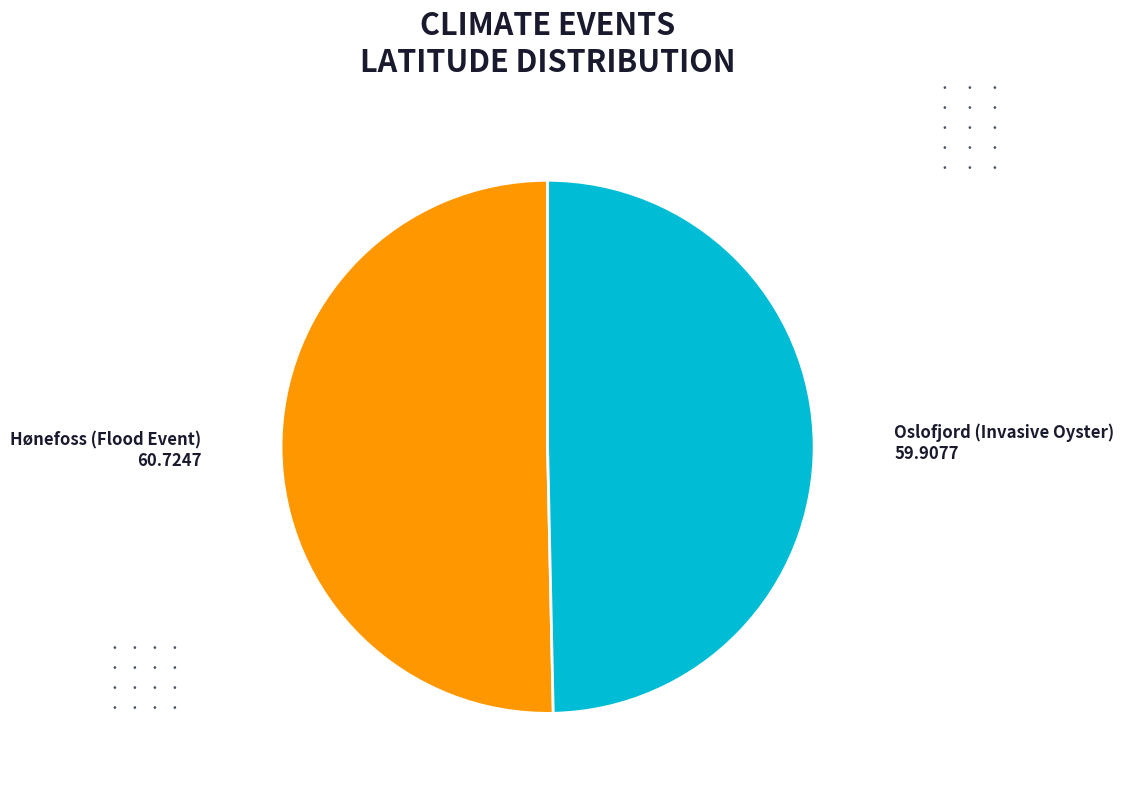

Does any single category account for the majority?

Yes